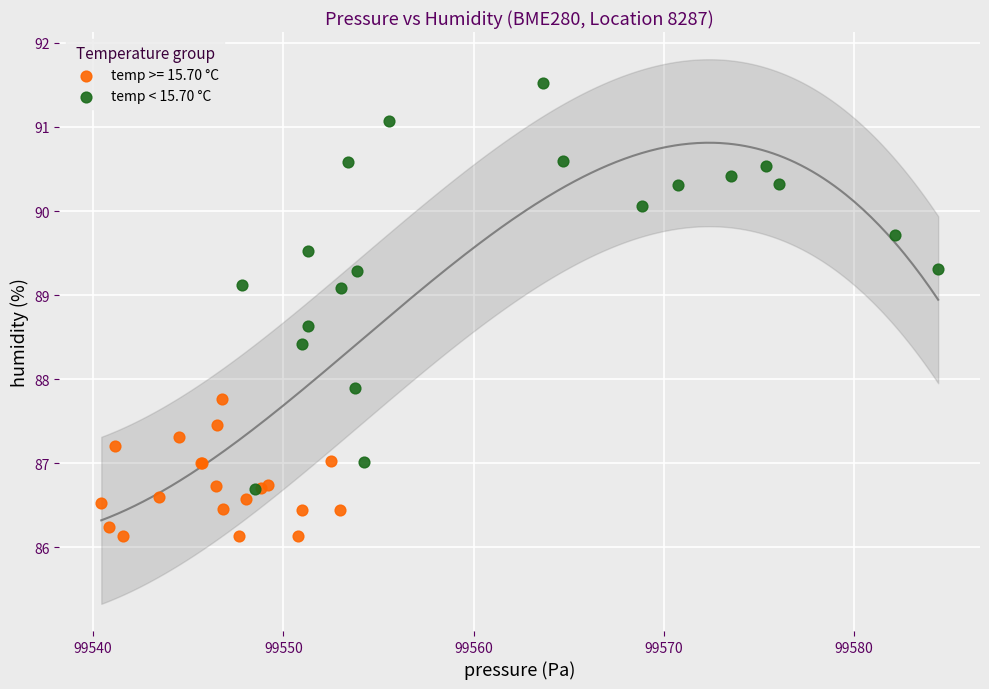

Which series has the widest spread of Y values?

temp < 15.70 °C